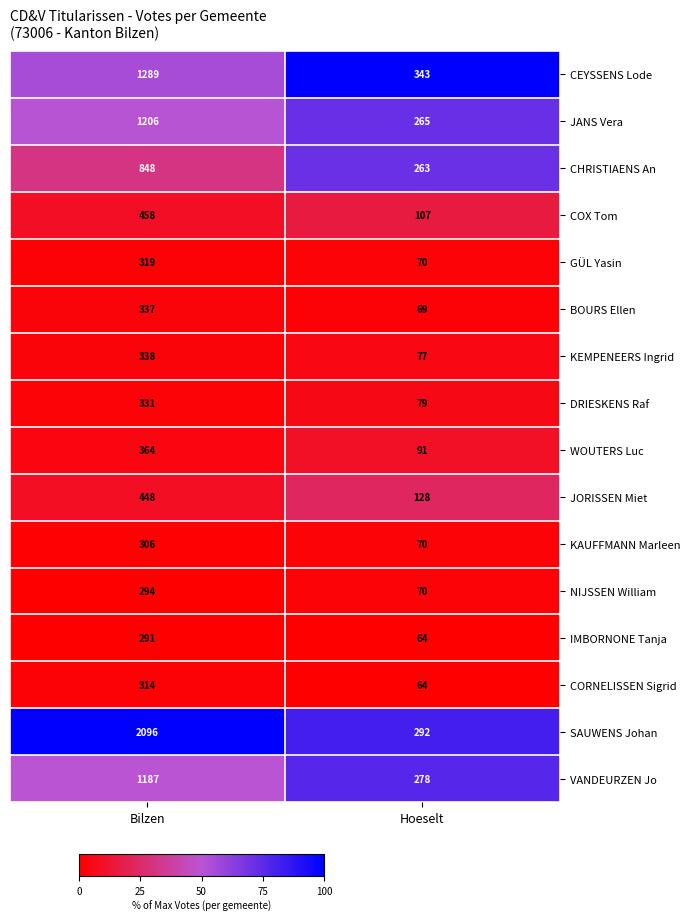

List the series in order of their peak value, highest first.

SAUWENS Johan, CEYSSENS Lode, JANS Vera, VANDEURZEN Jo, CHRISTIAENS An, COX Tom, JORISSEN Miet, WOUTERS Luc, KEMPENEERS Ingrid, BOURS Ellen, DRIESKENS Raf, GÜL Yasin, CORNELISSEN Sigrid, KAUFFMANN Marleen, NIJSSEN William, IMBORNONE Tanja